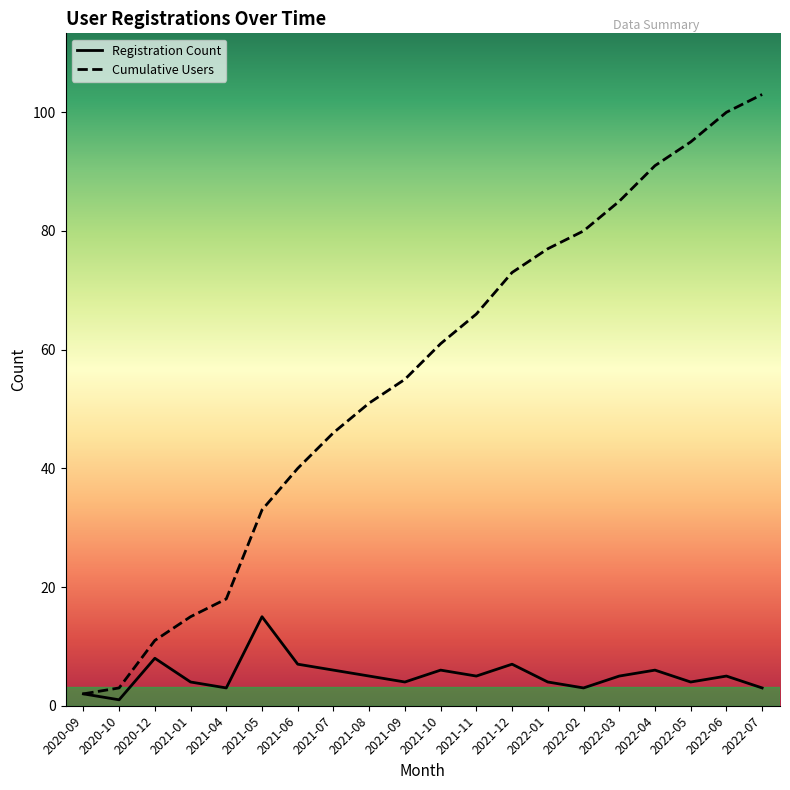

What is the smallest value displayed?

2